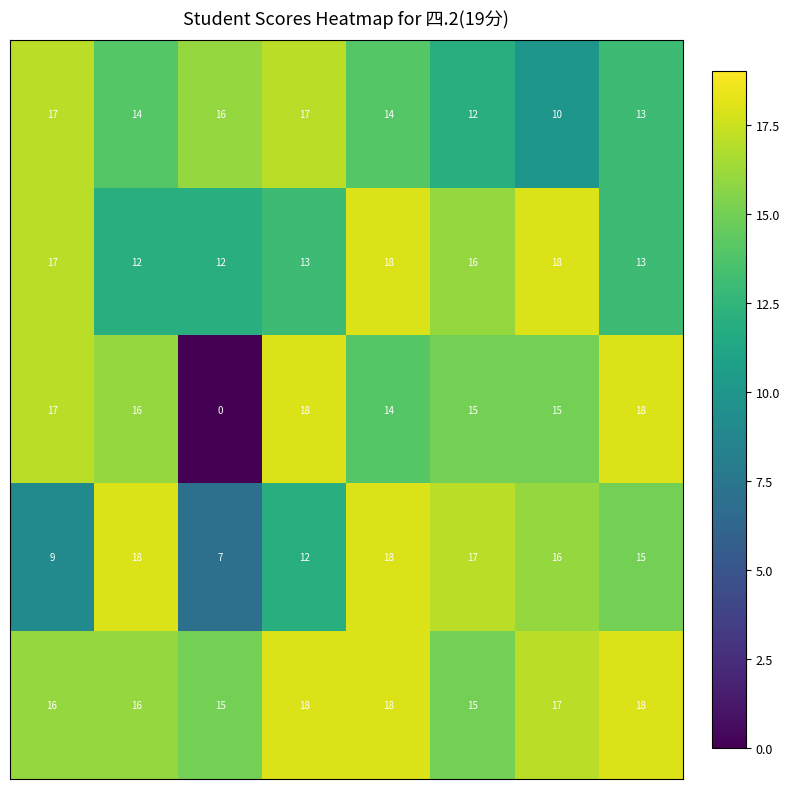

At how many categories does at least one series exceed 7?

8